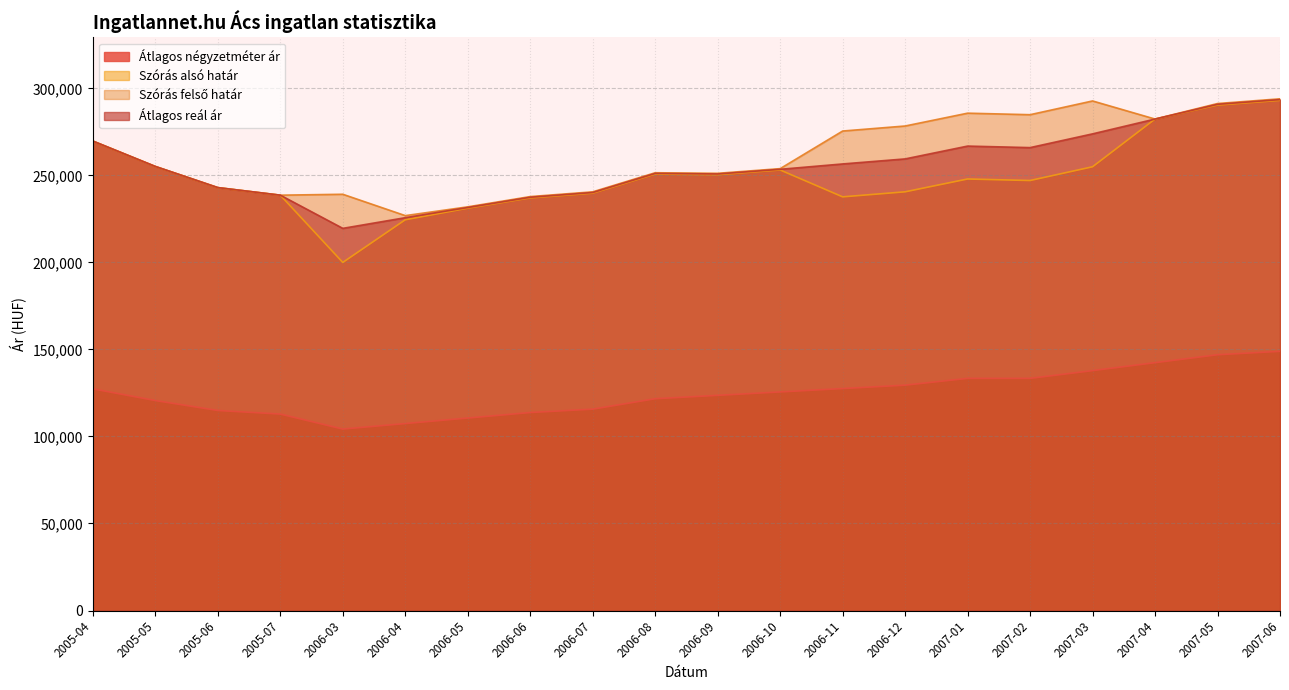

The value of Átlagos reál ár at 2006-03 is 219561. True or false?

True